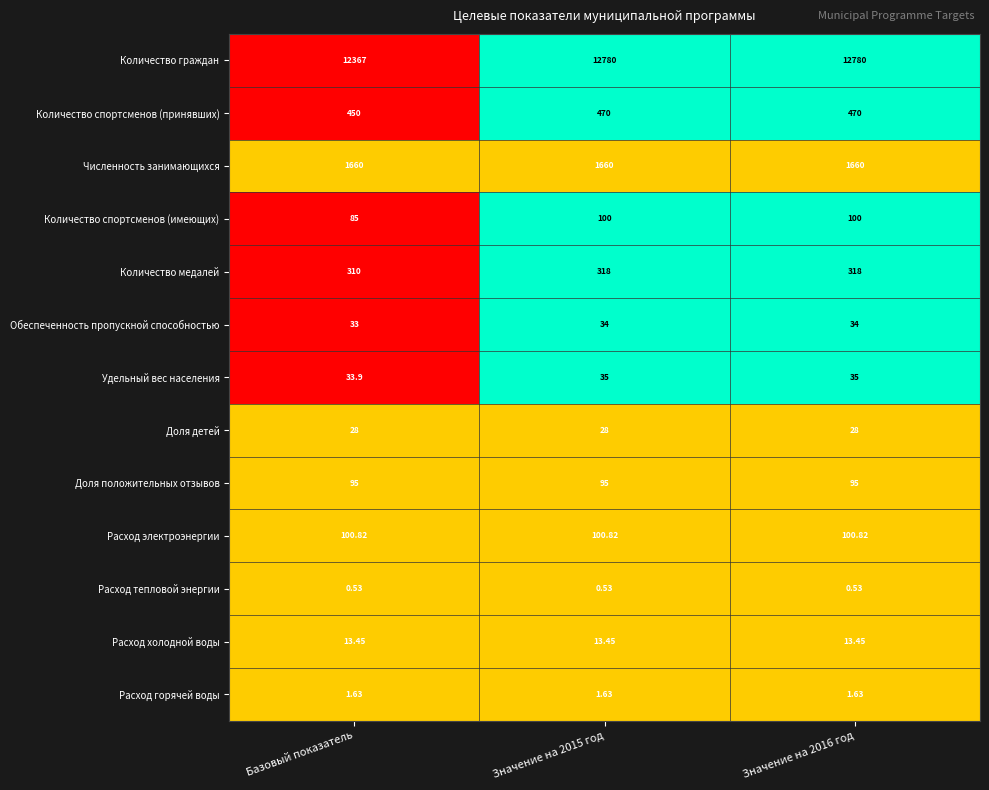

What is the total value across all series at Значение на 2016 год?

15636.4